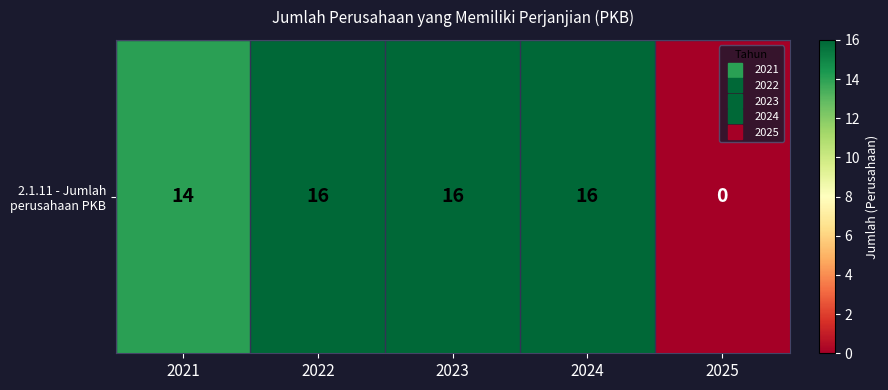

List the labels in order of value, largest first.

2022, 2023, 2024, 2021, 2025